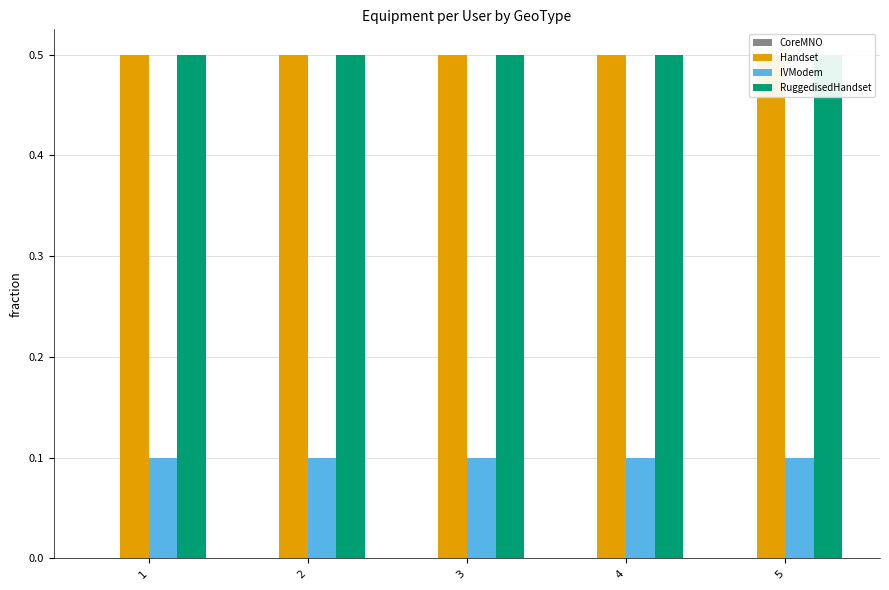

What are all the series names shown in the legend?

CoreMNO, Handset, IVModem, RuggedisedHandset